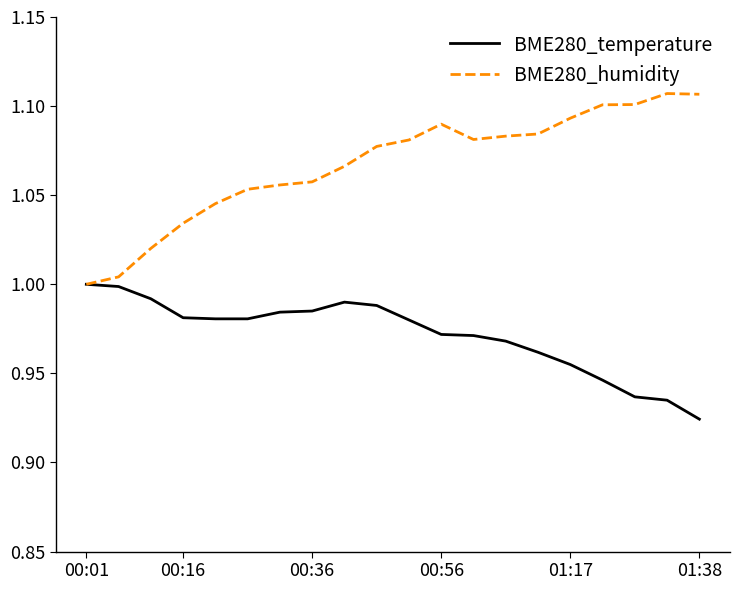

Which series has the widest spread of values?

BME280_humidity